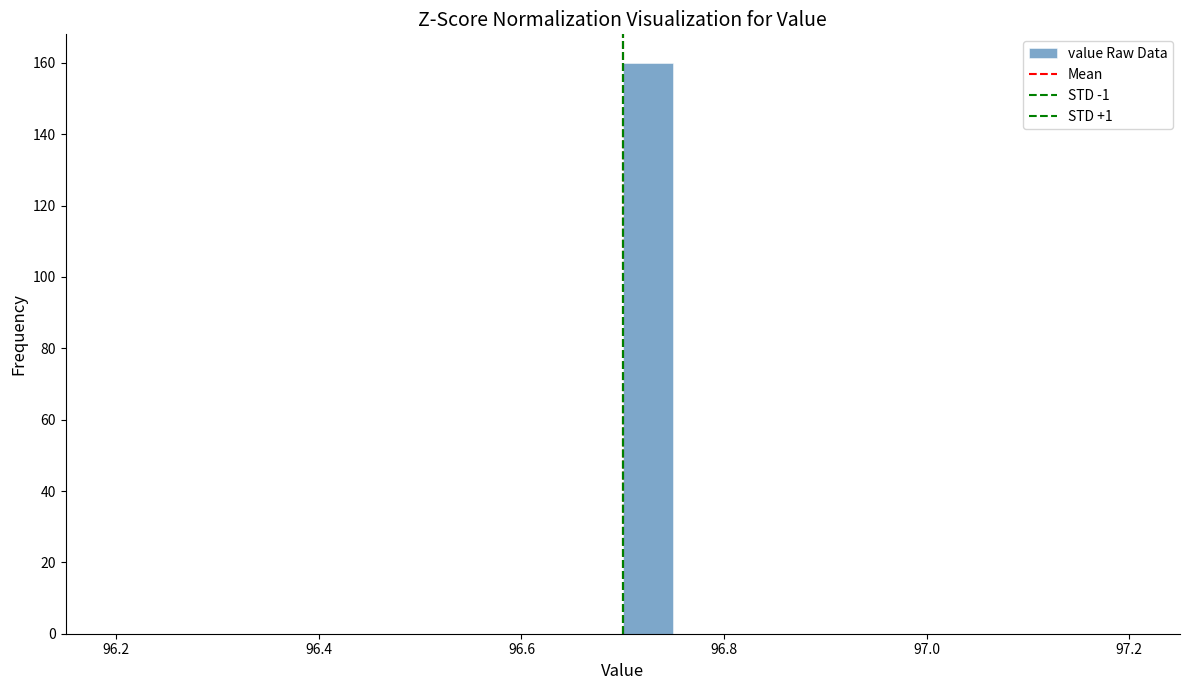

Around what value on the x-axis is the tallest bar? Give the approximate position of its centre, as read against the axis.

96.72